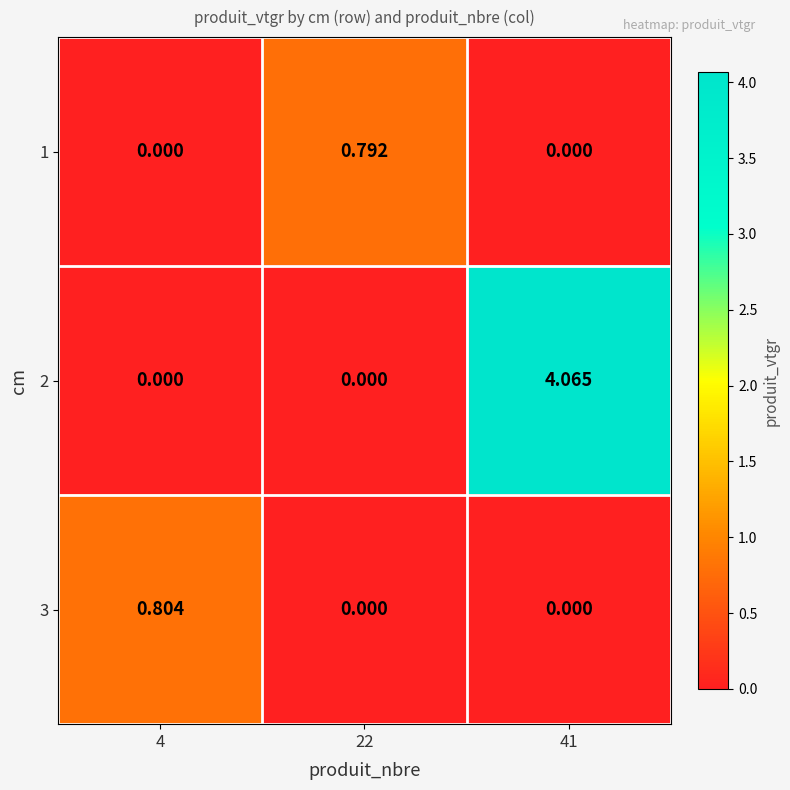

Is the value of 1 at 22 greater than the value of 3 at 41?

Yes